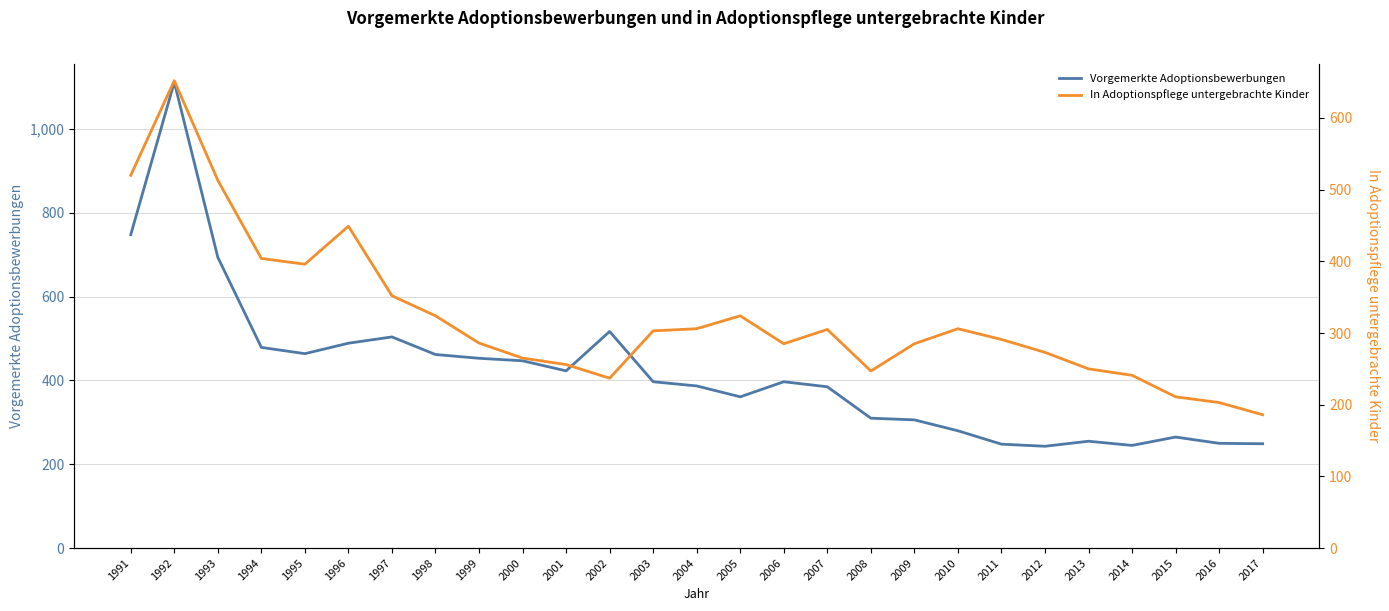

Reading left to right, list all the values displayed in this chart.

Vorgemerkte Adoptionsbewerbungen: 748	1112	694	479	464	489	504	462	453	447	423	517	397	387	361	397	385	310	306	280	248	243	255	245	265	250	249
In Adoptionspflege untergebrachte Kinder: 520	652	513	404	396	449	352	324	286	265	256	237	303	306	324	285	305	247	285	306	291	273	250	241	211	203	186